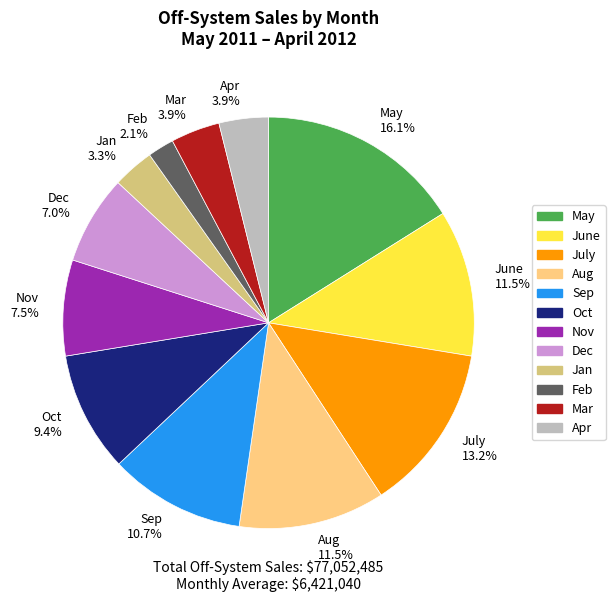

To the nearest percent, what percentage of the pie is July?

13%